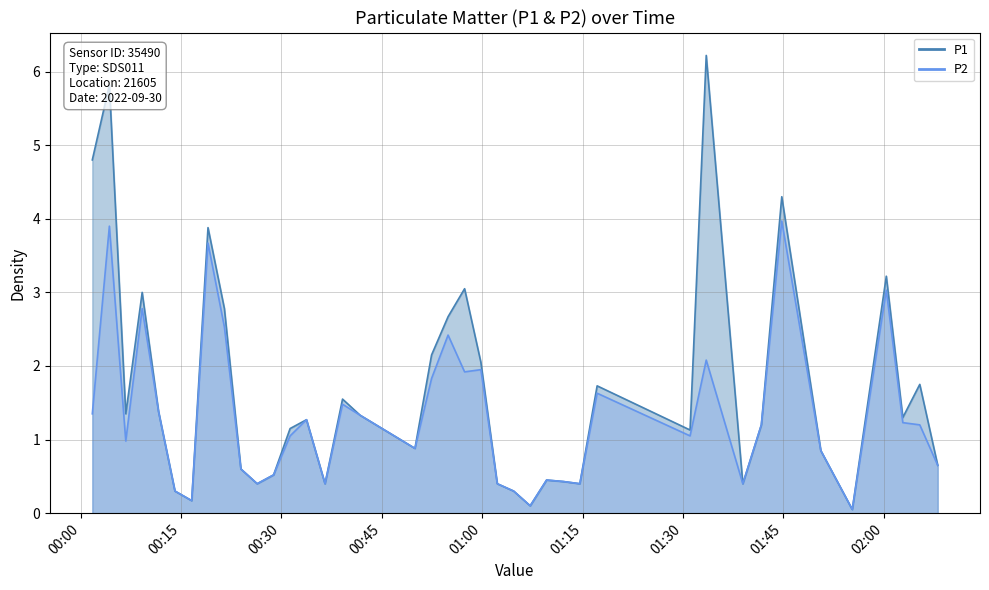

List the series in order of their overall mean, highest first.

P1, P2